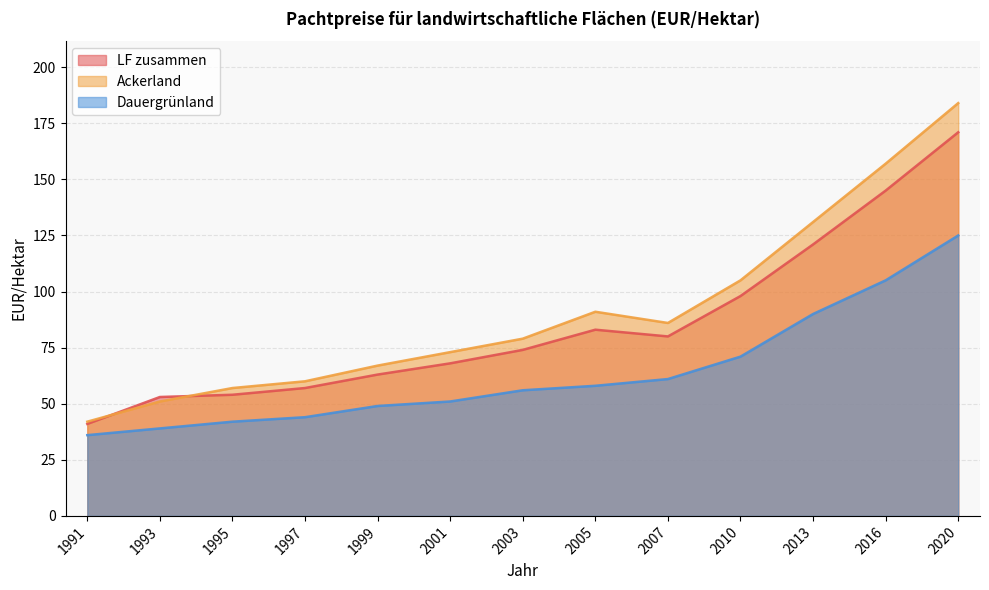

What is the difference between the Dauergrünland values at 1995 and 1993?

3